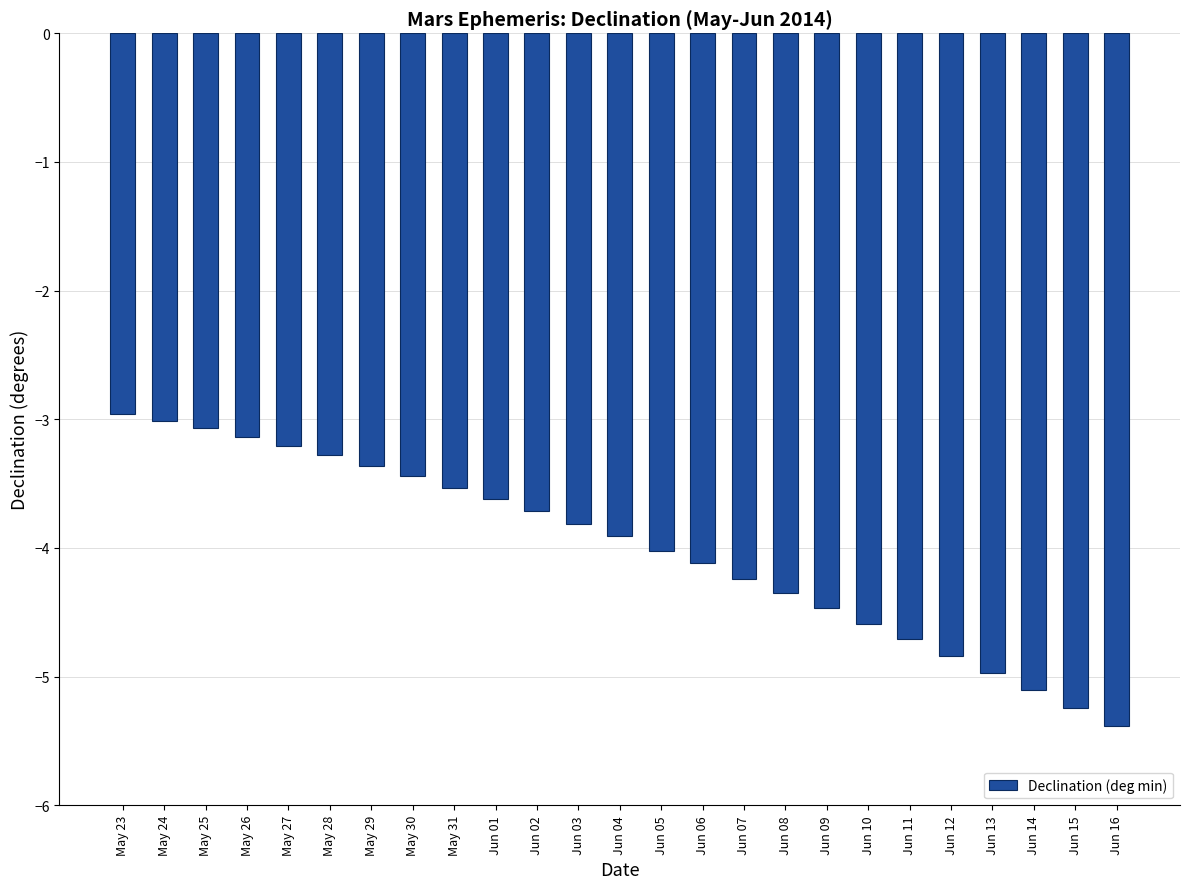

What is the sum of all values?

-100.1